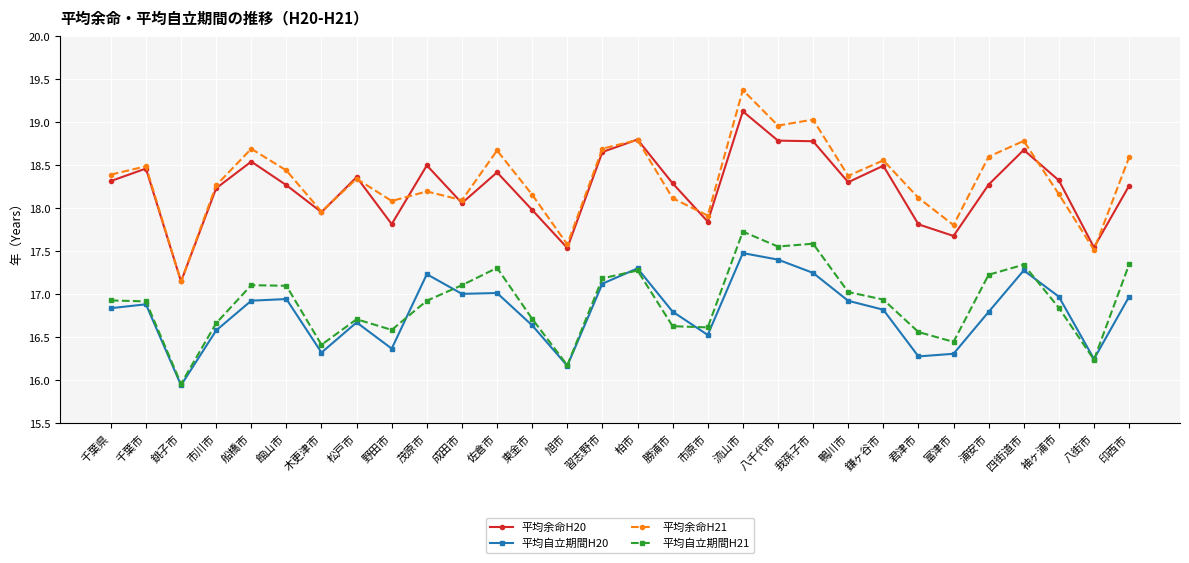

What is the minimum value shown in the chart?

15.9